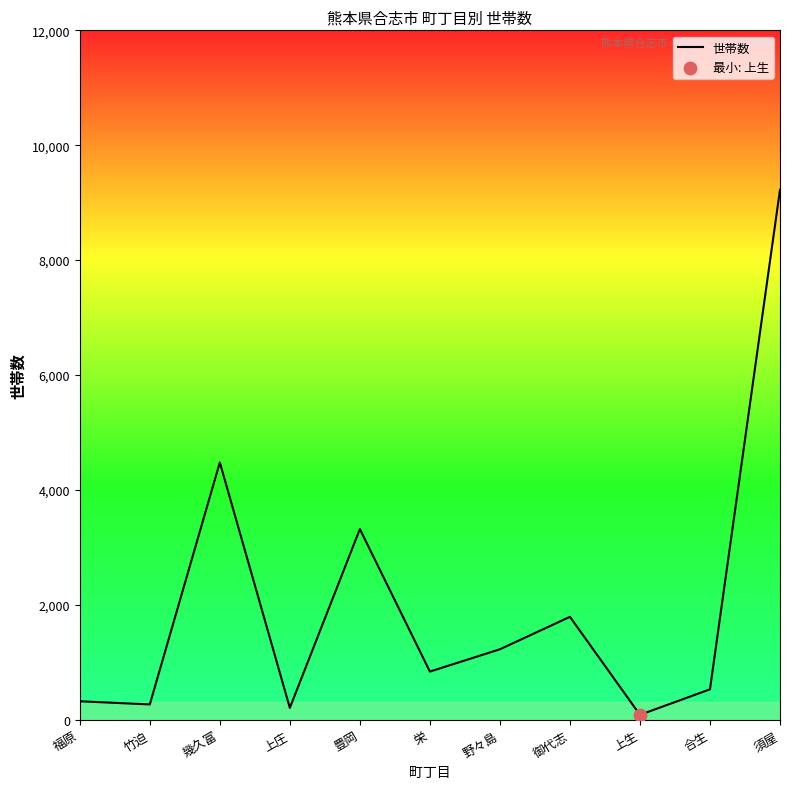

What is the change in value from 福原 to 御代志?

+1470